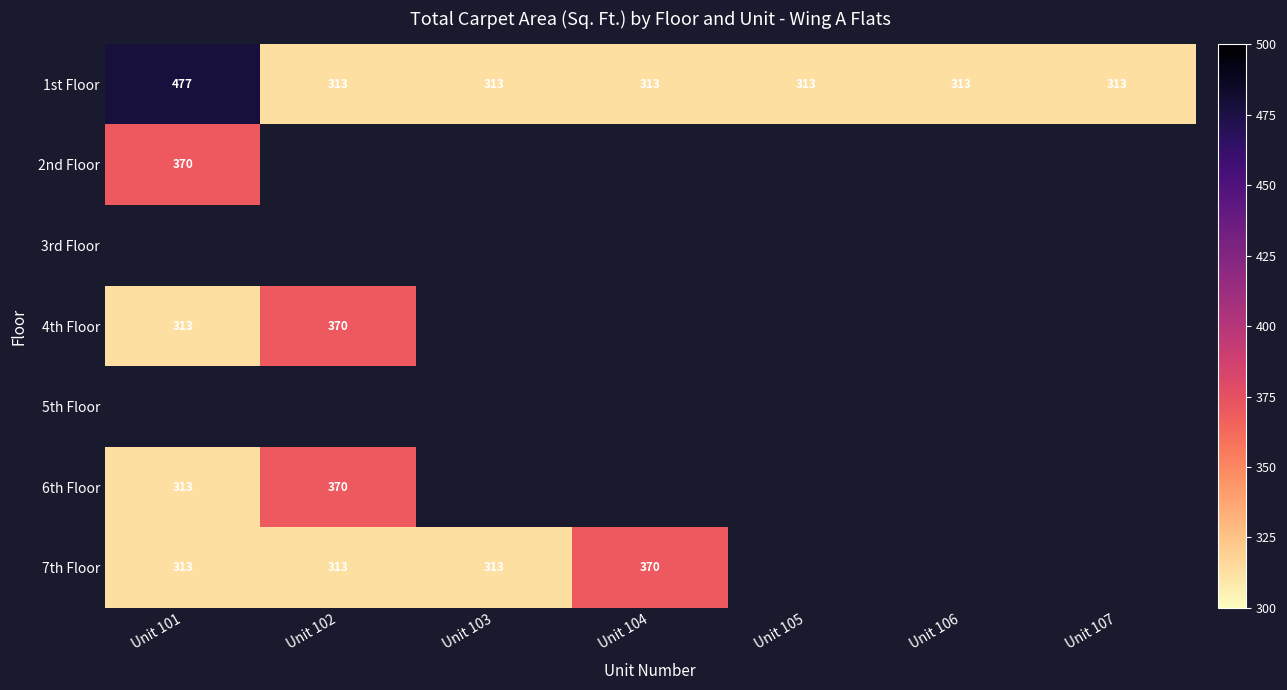

What is the spread (max minus min) of values at Unit 104?

56.9